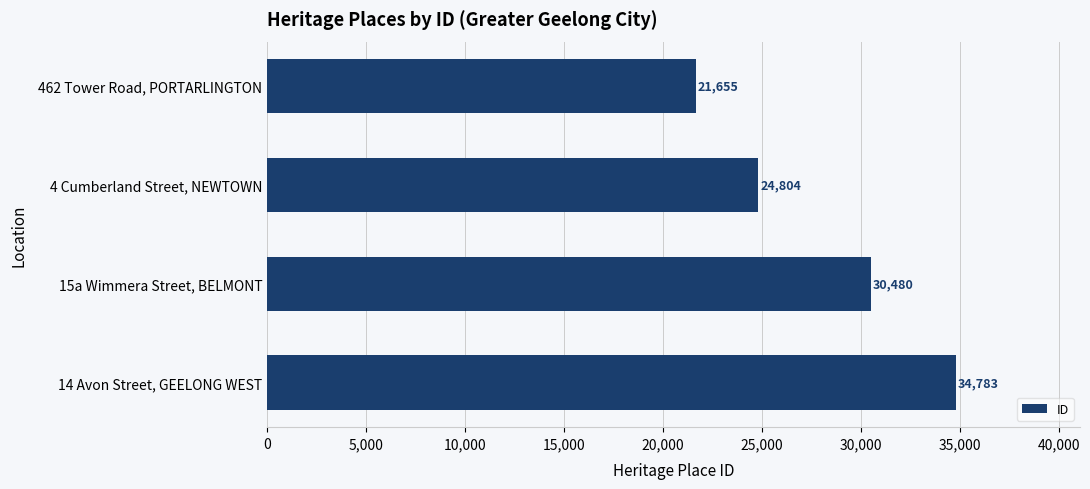

What position from the top is 14 Avon Street, GEELONG WEST?

4